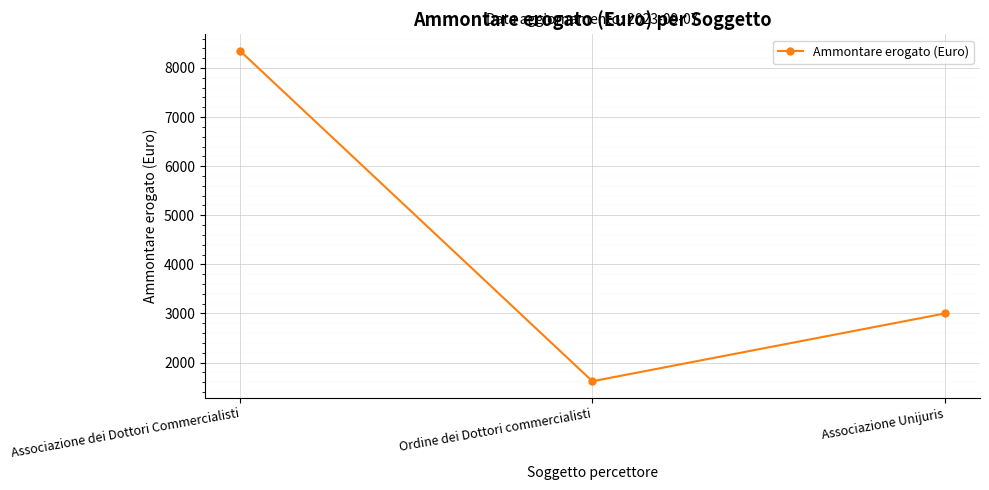

Between Associazione dei Dottori Commercialisti and Associazione Unijuris, which is larger?

Associazione dei Dottori Commercialisti